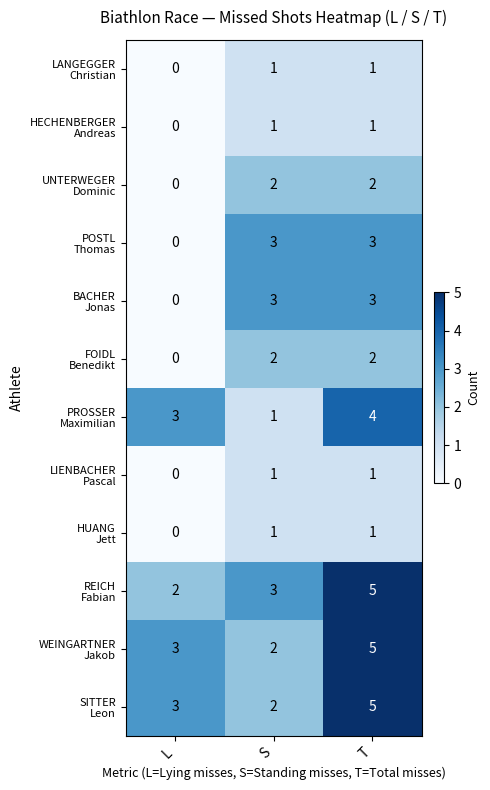

What is the difference between the highest and lowest values at T?

4